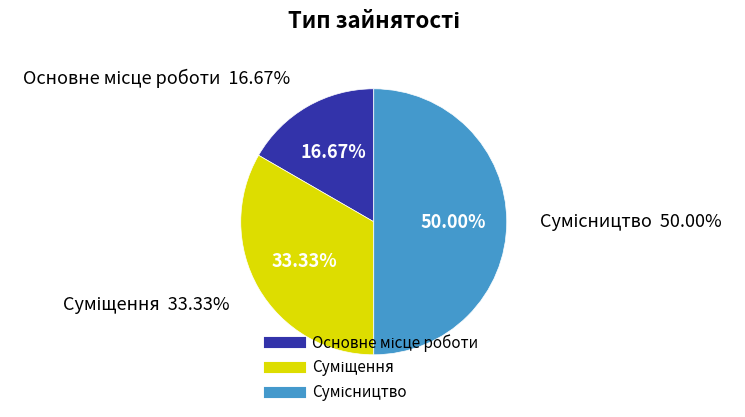

To the nearest percent, what is the average slice percentage?

33%